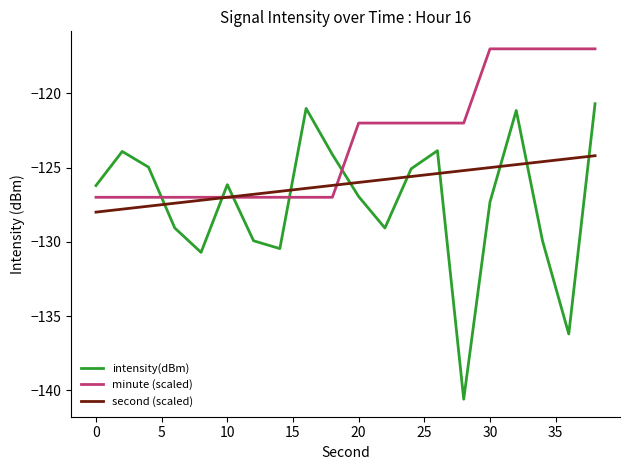

Rank the series by their maximum value, from lowest to highest.

second (scaled), intensity(dBm), minute (scaled)